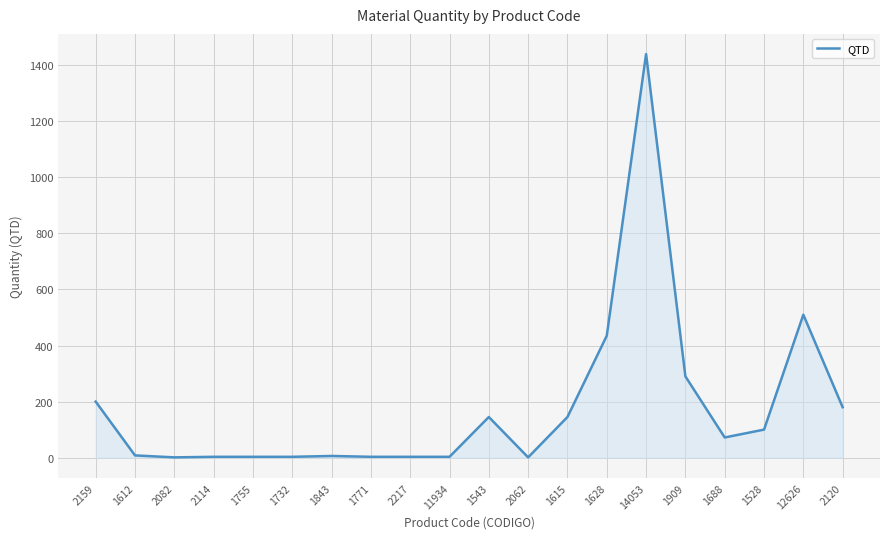

What is the greatest value displayed?

1440